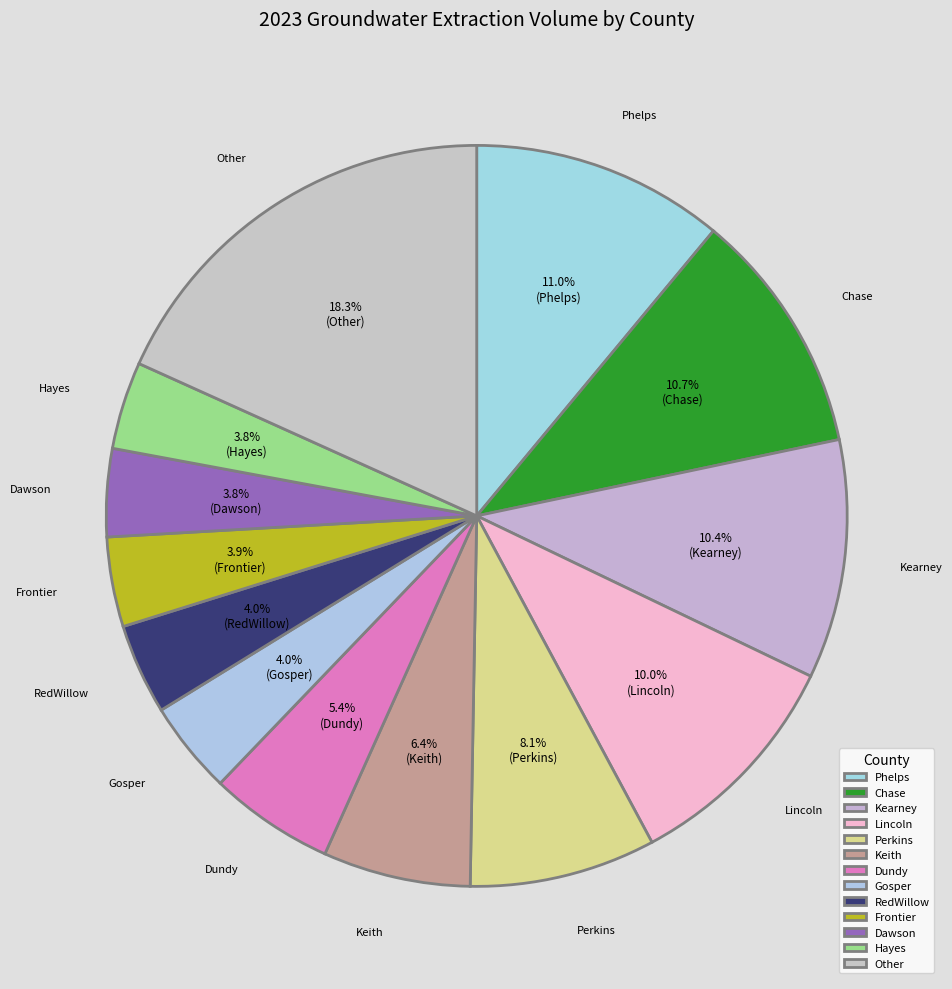

What is the ratio of the value at Perkins to the value at Phelps?

0.7